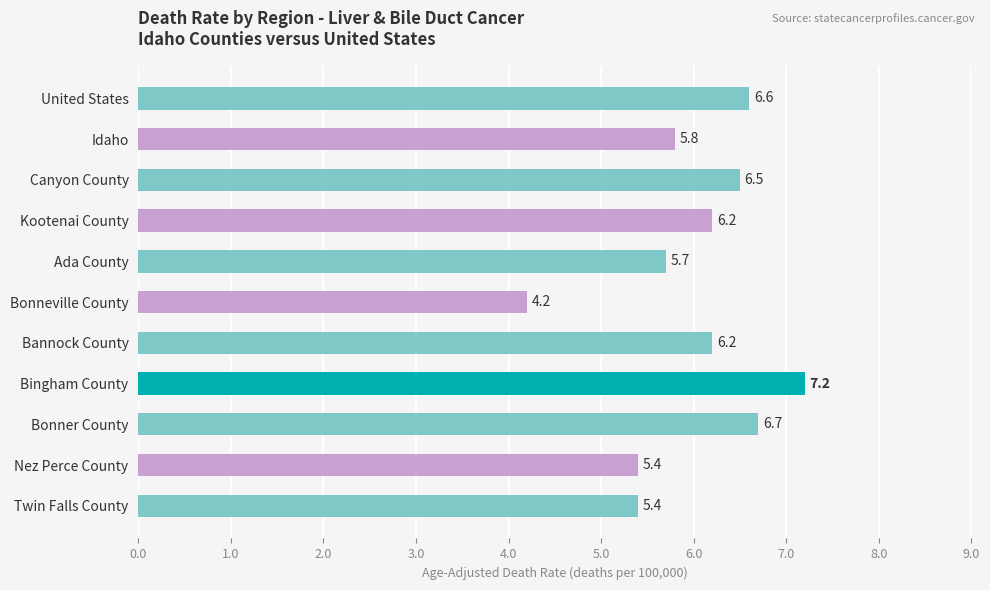

The value at United States is 6.6. True or false?

True